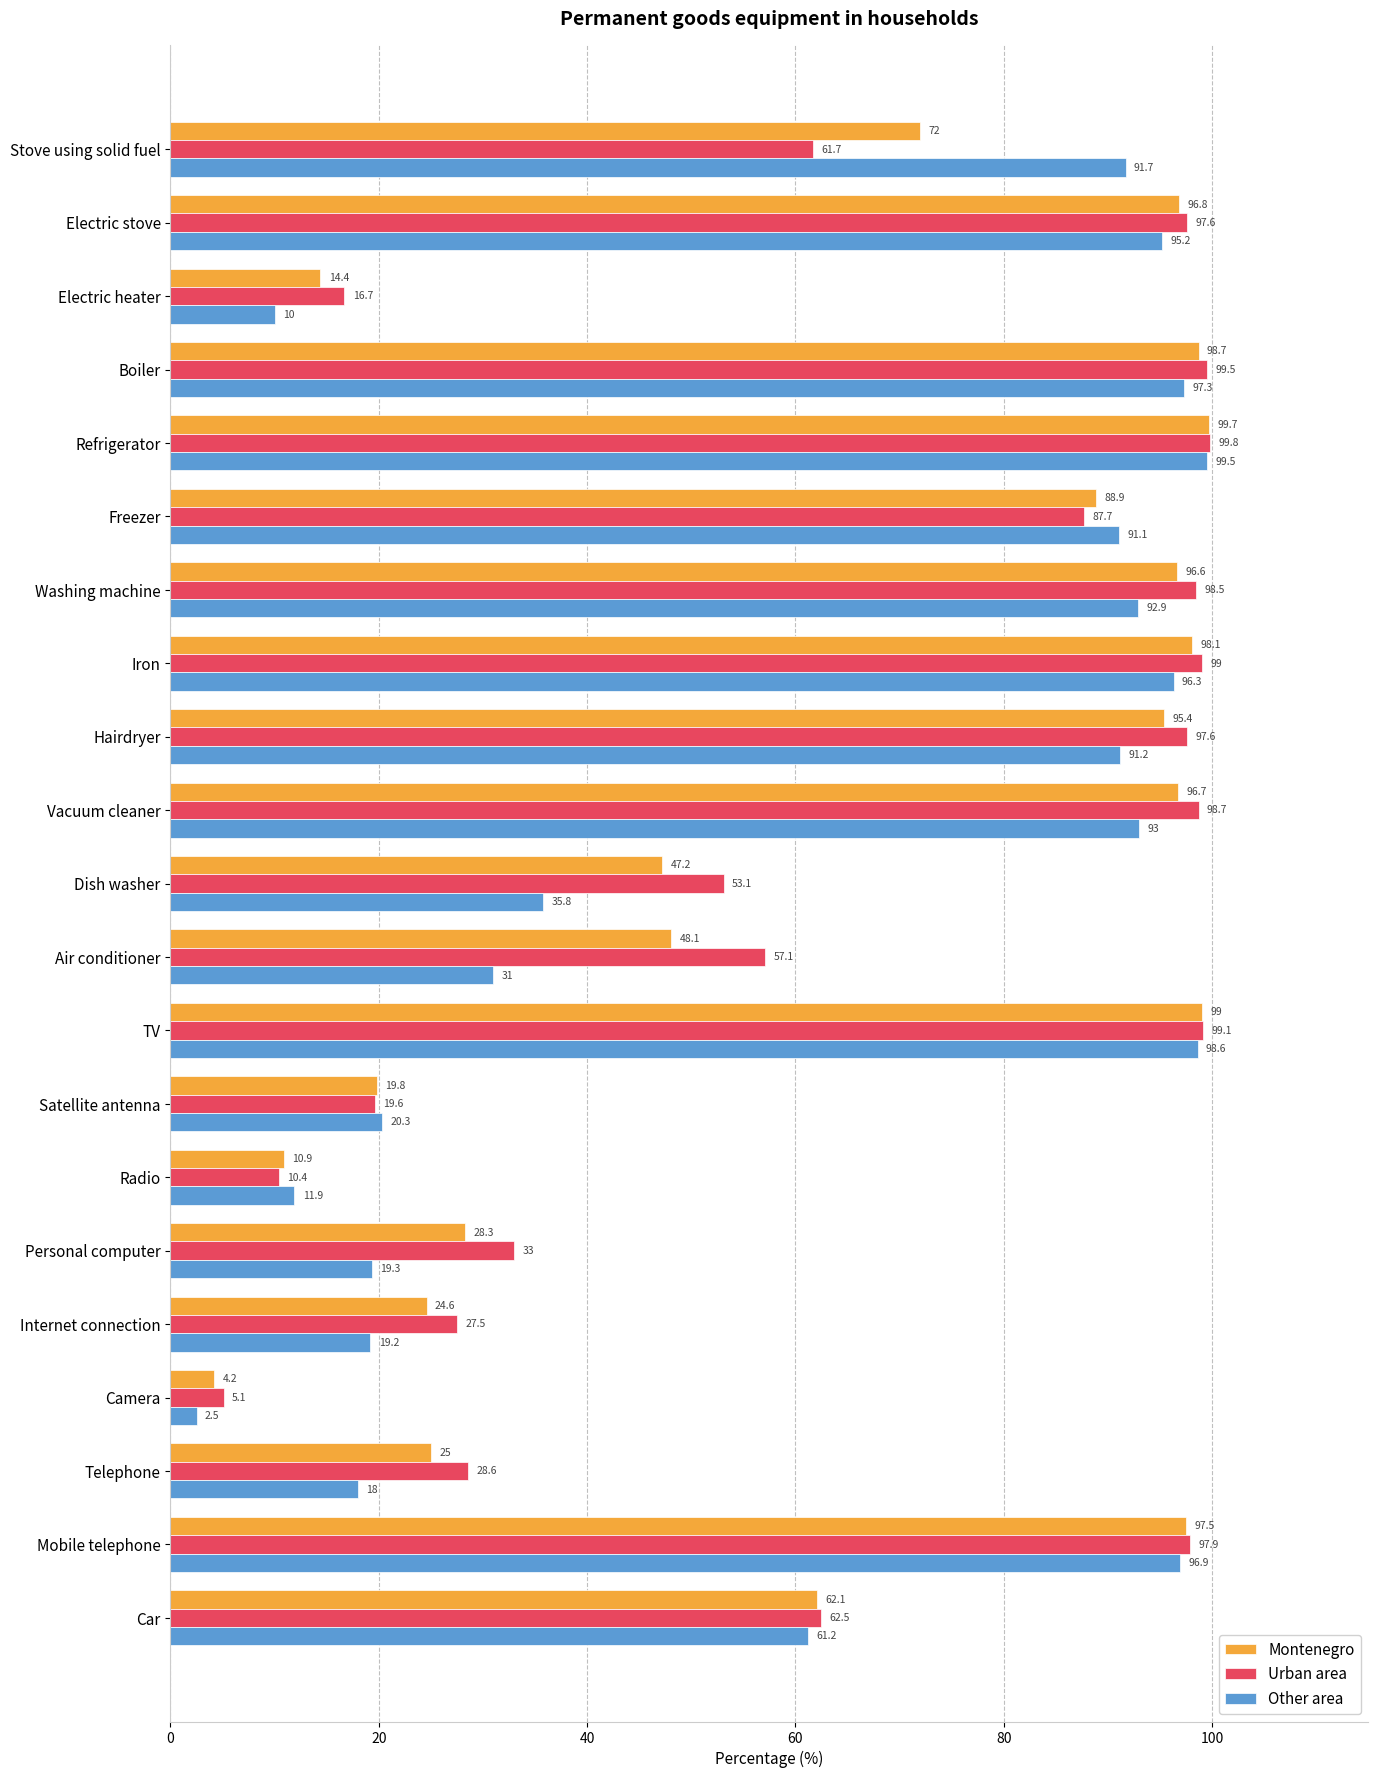

What is the difference between the highest and lowest values at Boiler?

2.2